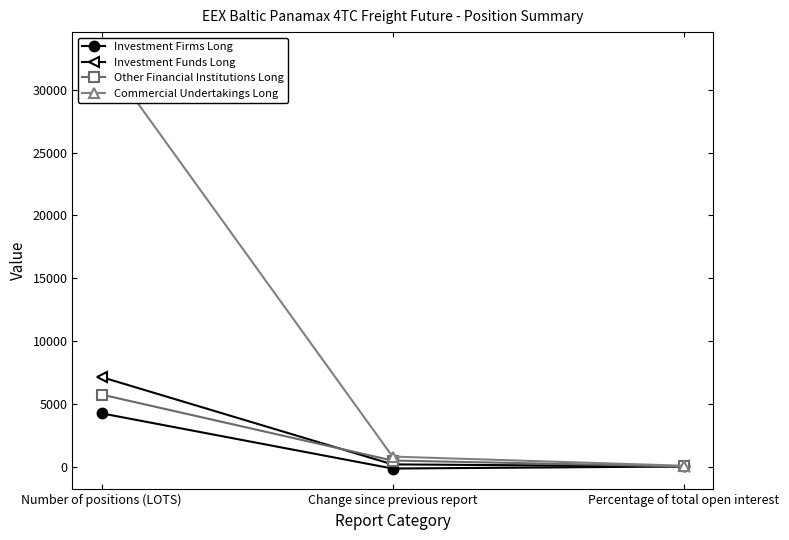

Where does the Investment Firms Long series first go above 8?

Number of positions (LOTS)